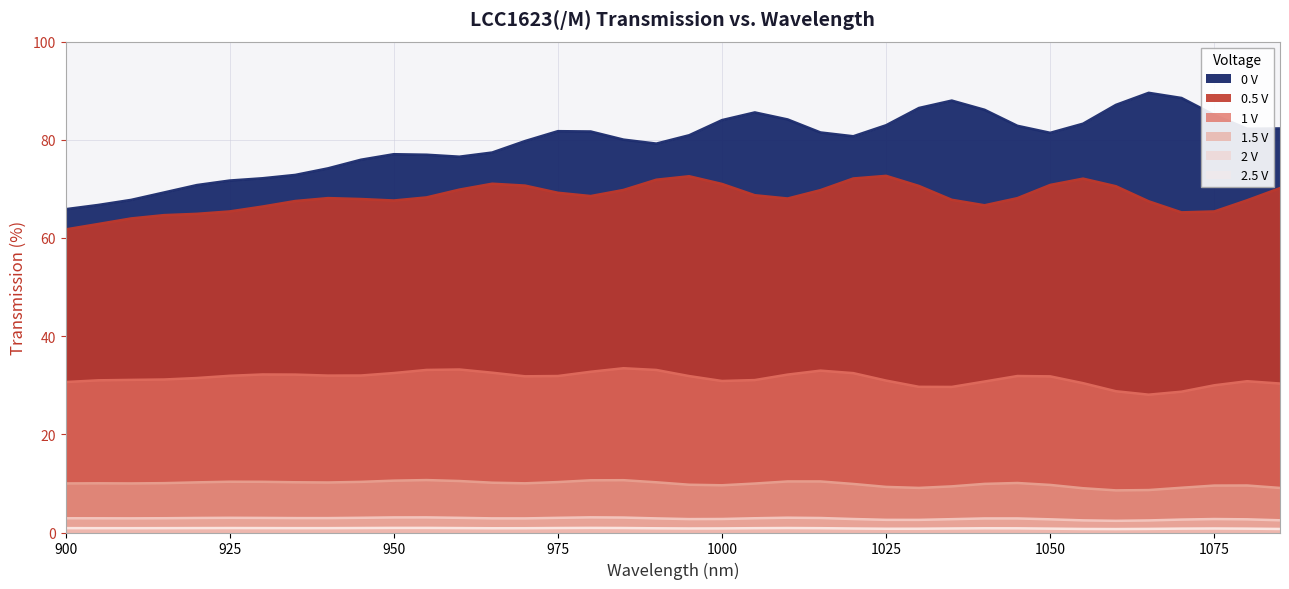

How many values in the 0.5 V series are below 68?

16